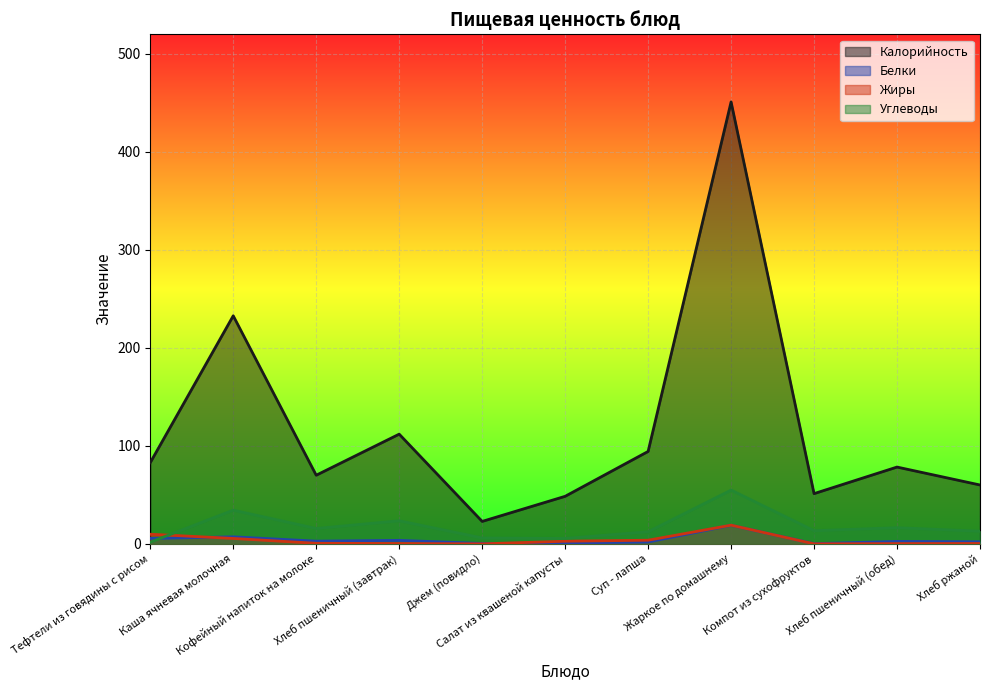

Which series has the largest total across all categories?

Калорийность